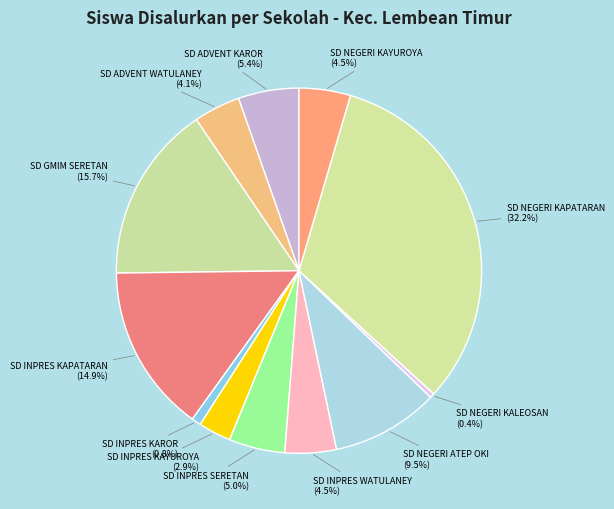

Which category has the smallest portion of the pie?

SD NEGERI KALEOSAN